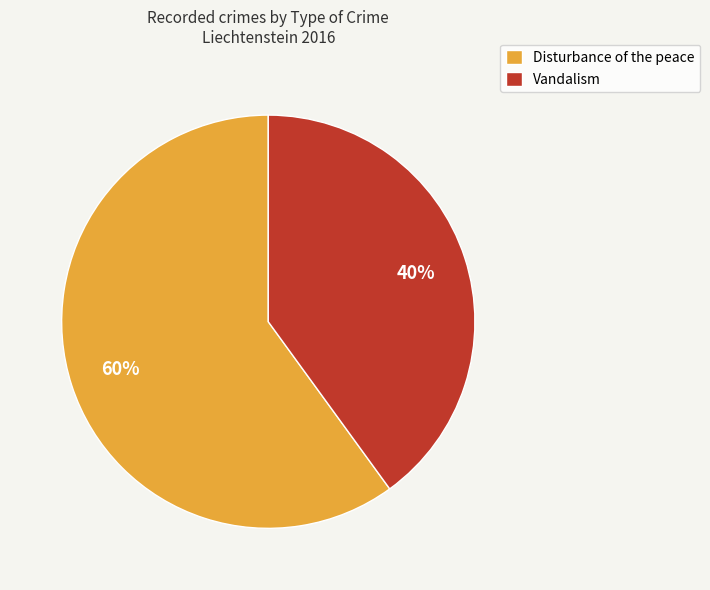

What is the ratio of the value at Disturbance of the peace to the value at Vandalism?

1.5